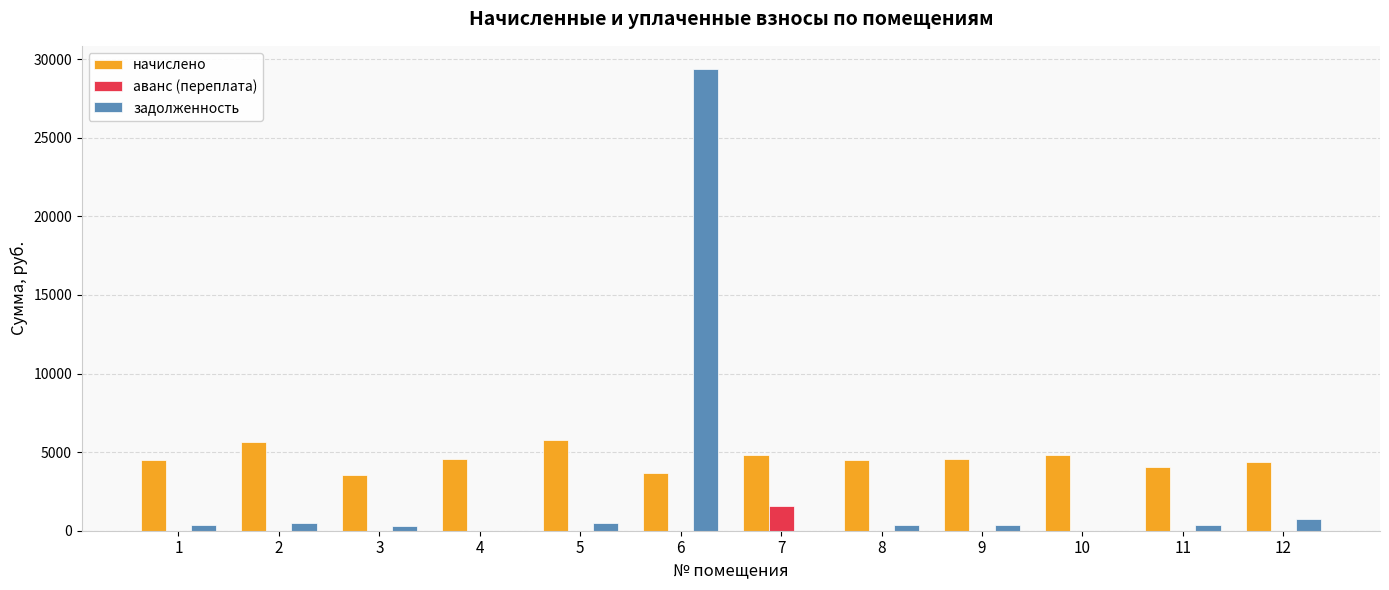

The value of аванс (переплата) at 10 is 0.0. True or false?

True